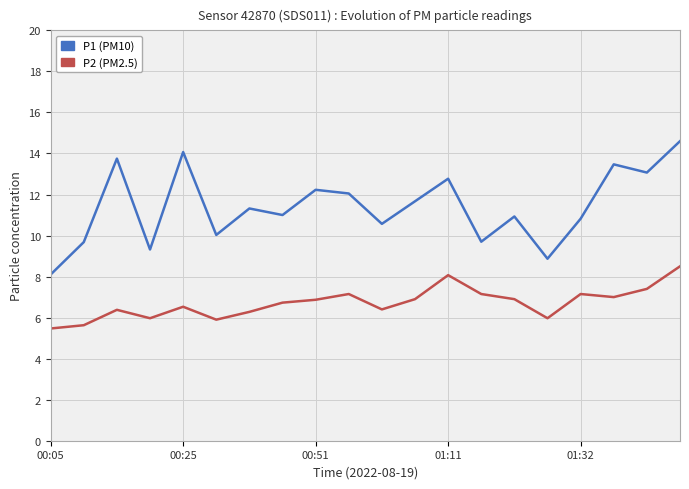

What is the maximum value shown in the chart?

14.6